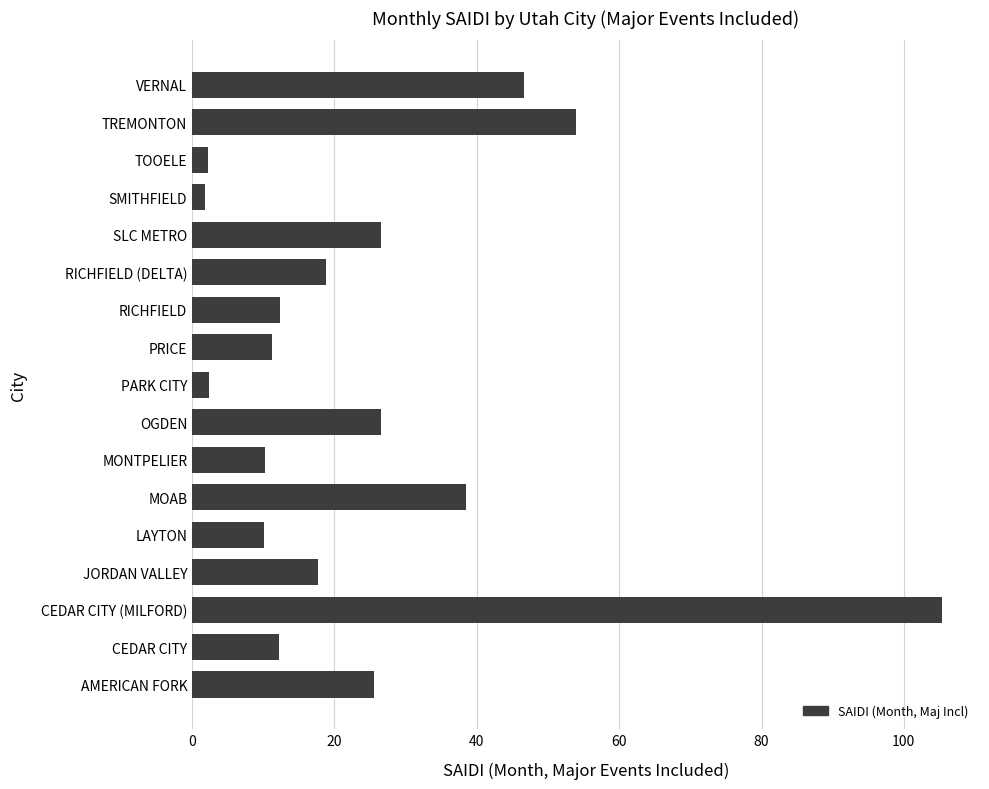

At which category does the chart reach its peak across all series?

CEDAR CITY (MILFORD)